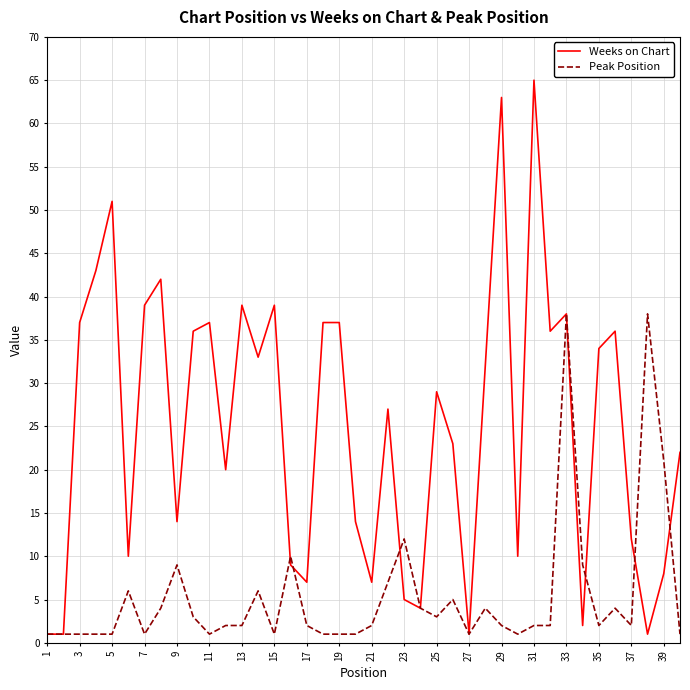

Which series has the widest spread of values?

Weeks on Chart